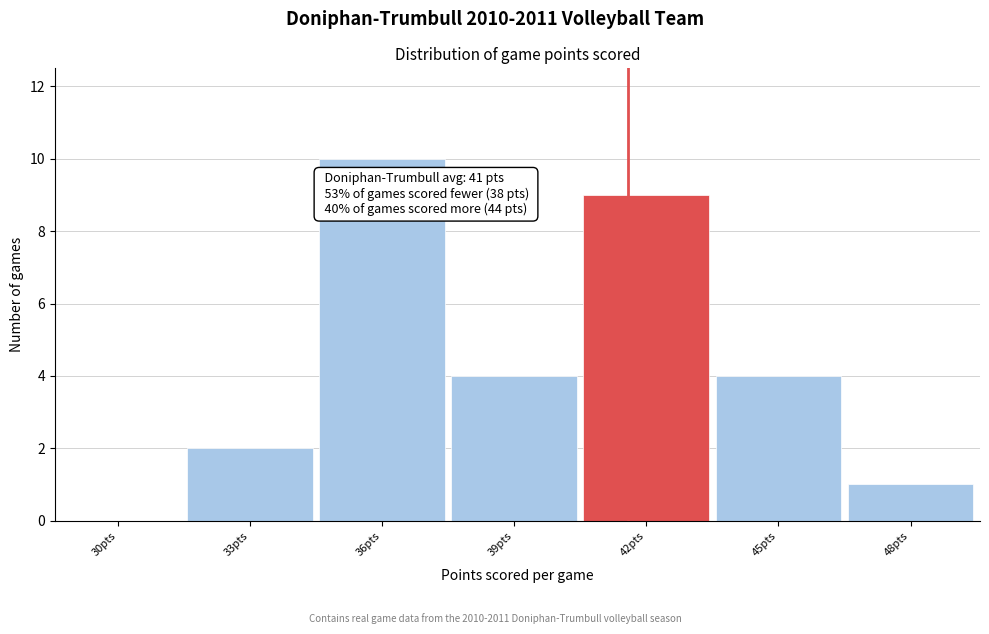

Reading right to left, list all the values displayed in this chart.

48pts=1	45pts=4	42pts=9	39pts=4	36pts=10	33pts=2	30pts=0